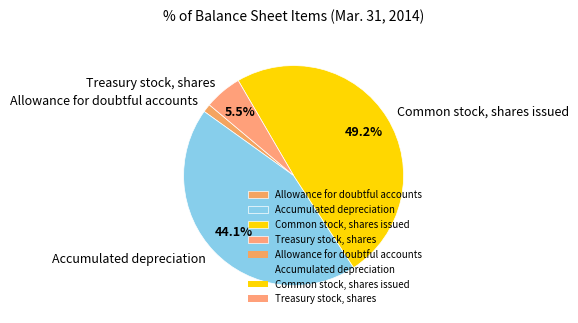

How much of the chart is everything except Treasury stock, shares?

94.5%